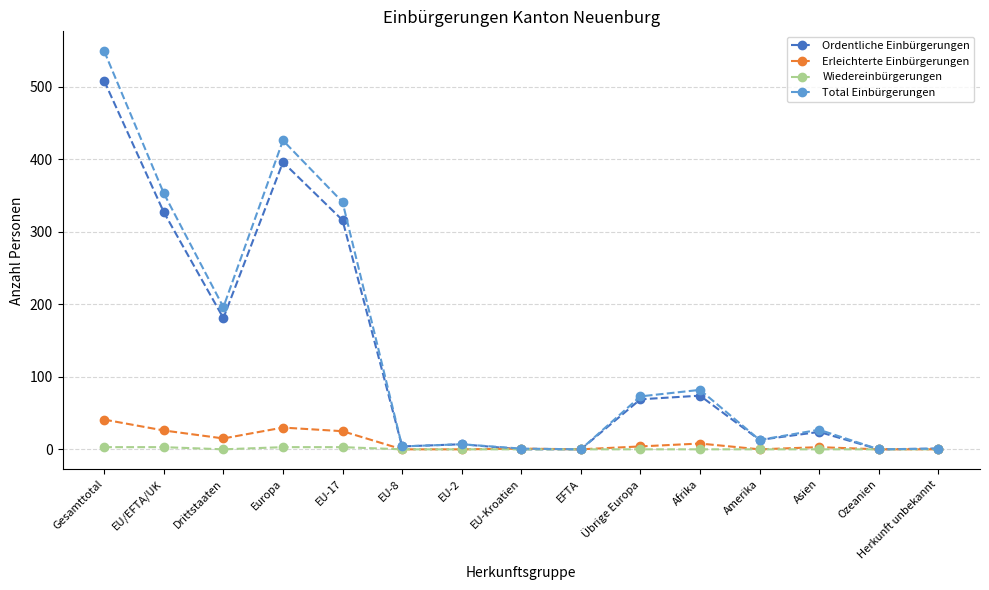

What is the label of the 10th point from the right?

EU-8